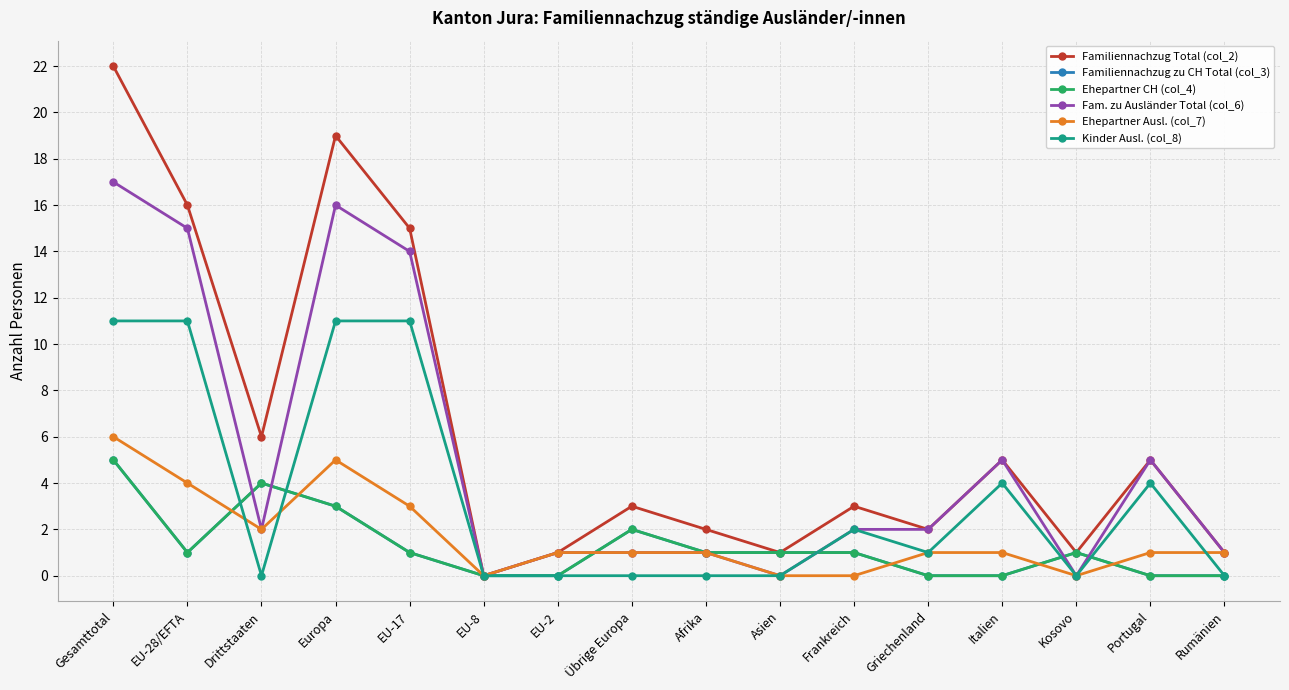

Which series has the widest spread of values?

Familiennachzug Total (col_2)